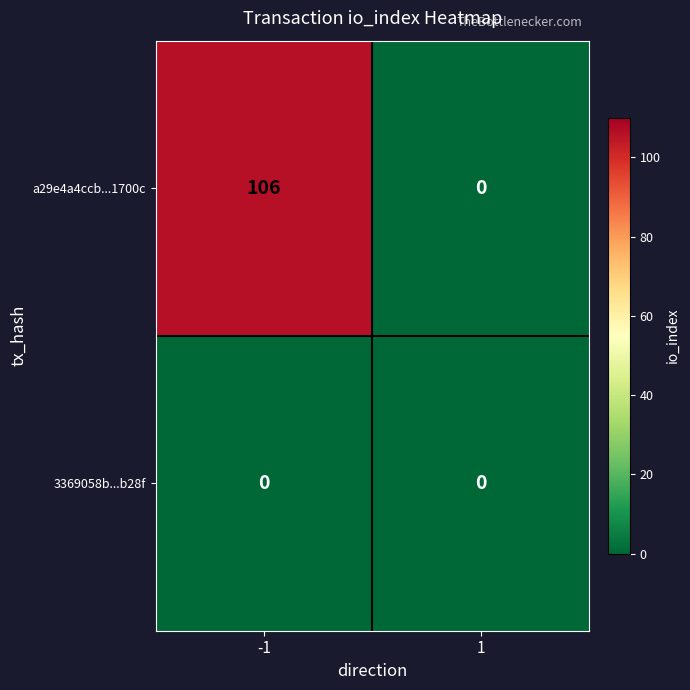

At how many categories does at least one series exceed 30?

1